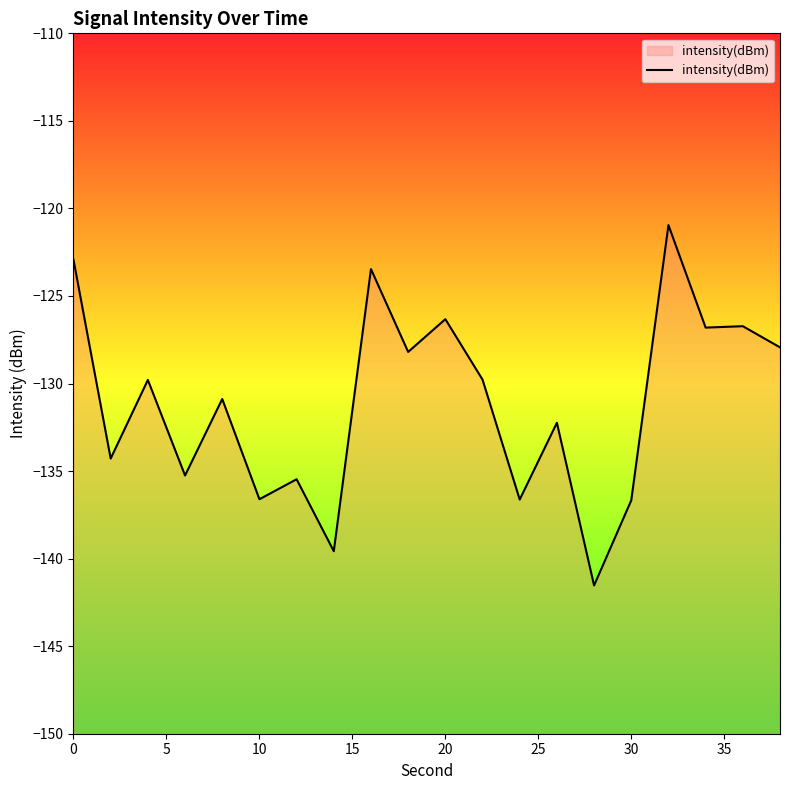

How many lines are shown in the chart?

1